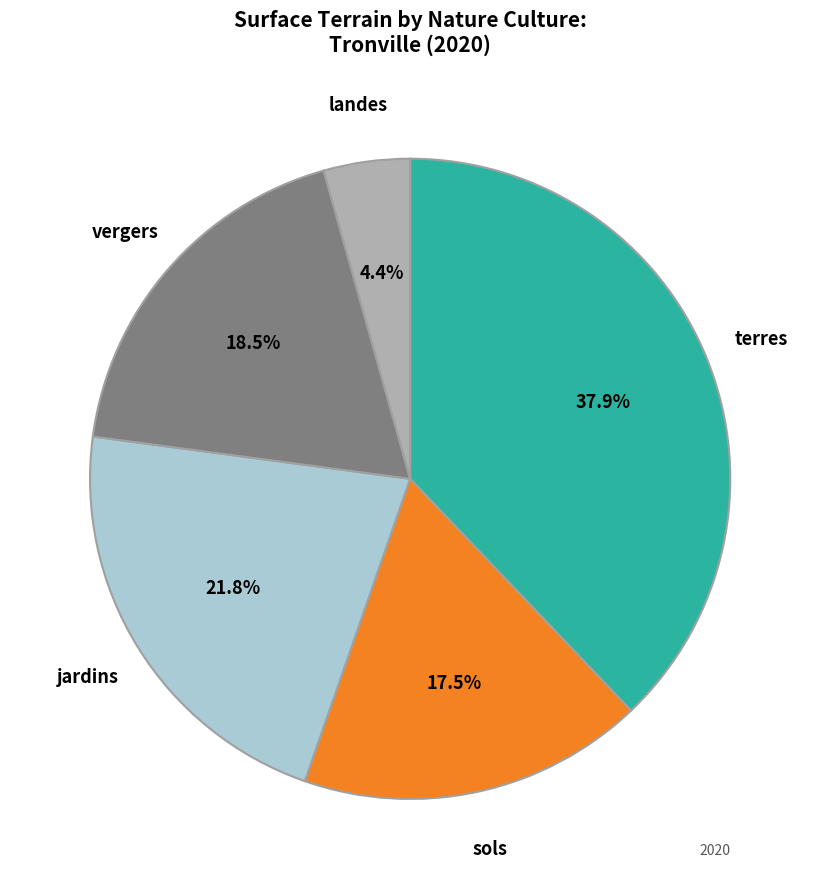

What is the ratio of the value at terres to the value at sols?

2.2